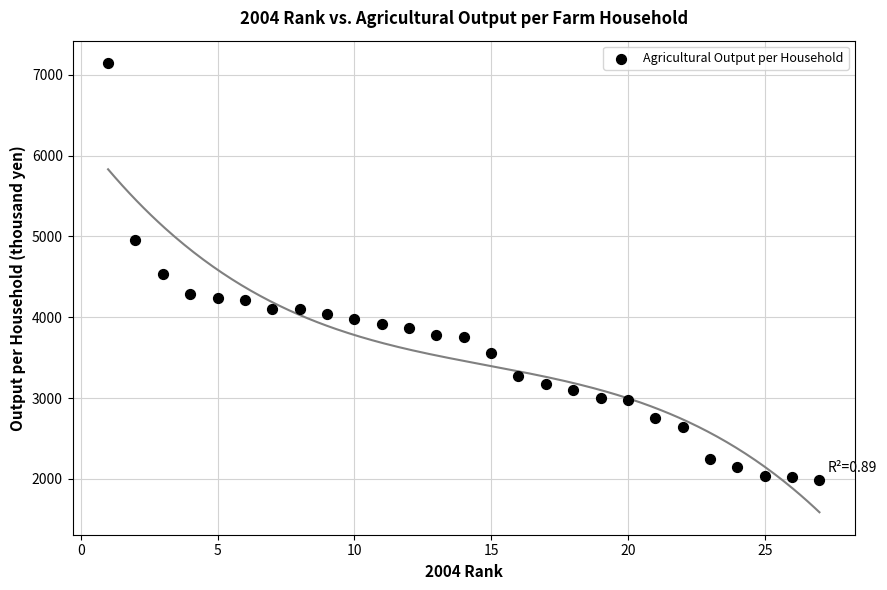

What is the range of Y values (max minus min)?

5159.8